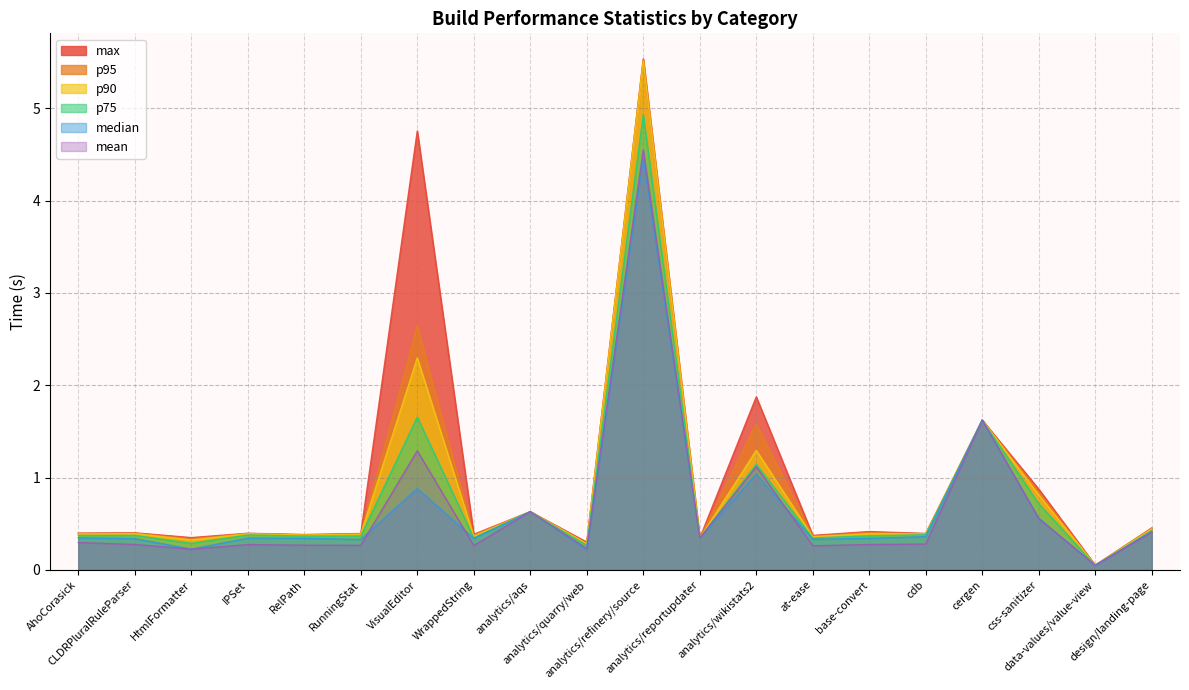

Where is the first local maximum for p95?

CLDRPluralRuleParser